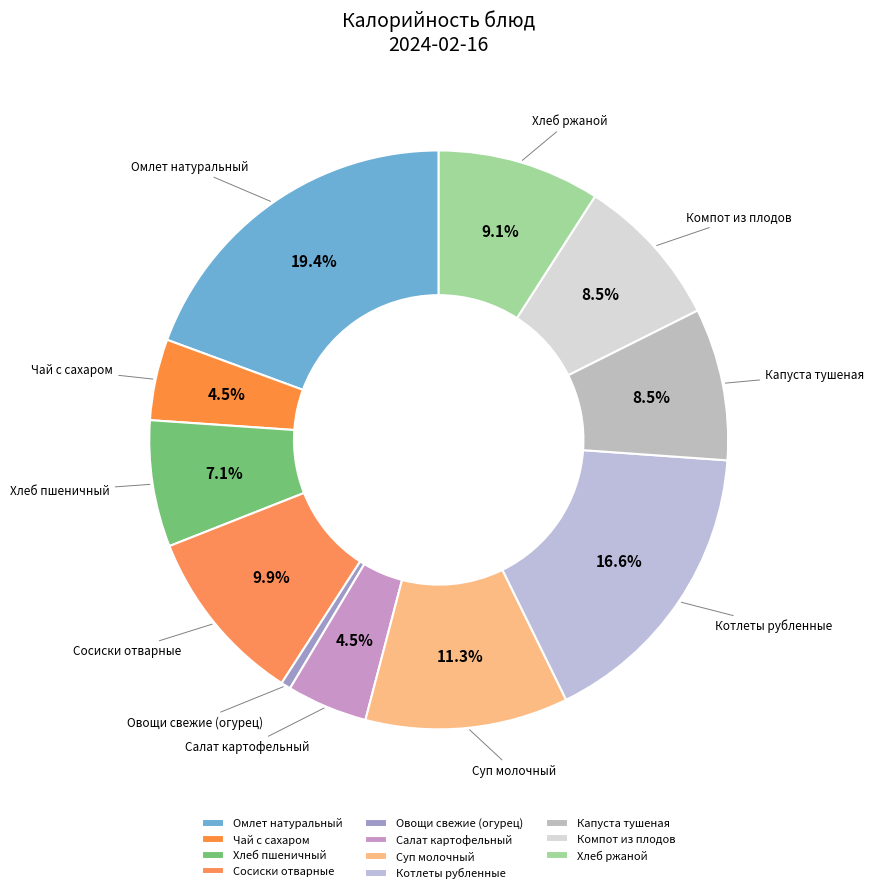

To the nearest percent, what is the combined percentage of Салат картофельный and Омлет натуральный?

24%